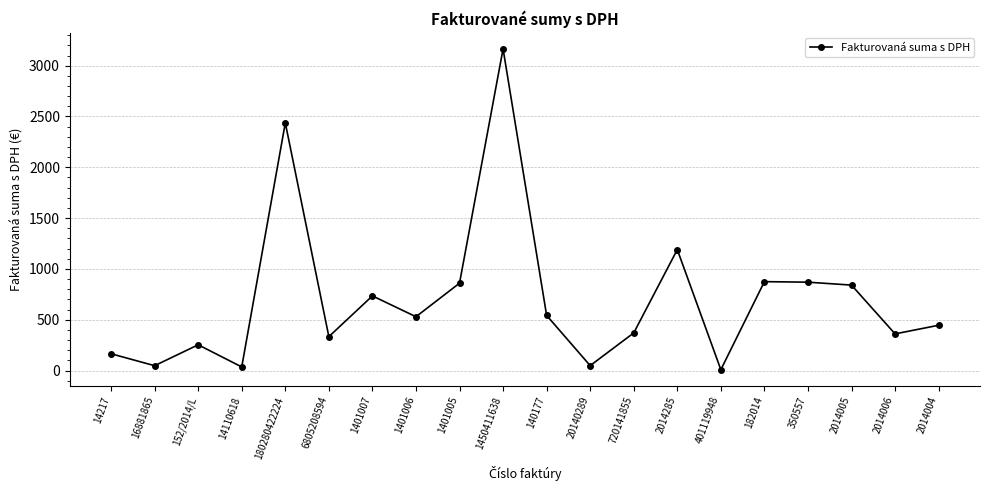

Where does the data first go above 530?

180280422224